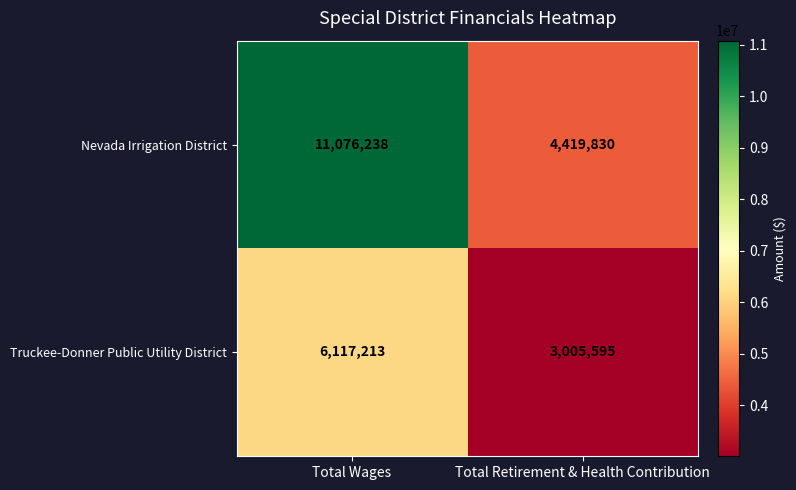

At how many categories does at least one series exceed 10230792?

1